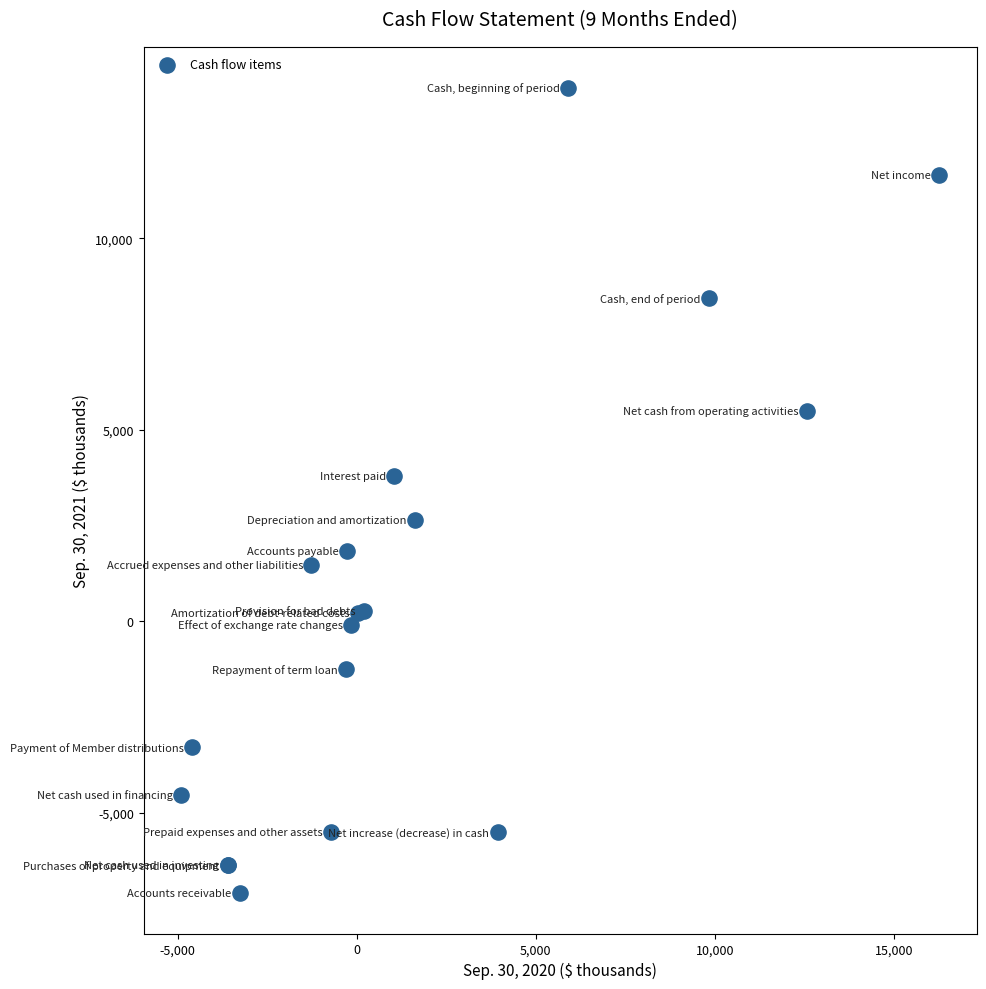

What Y value in the scatter plot is closest to 3420?

3806